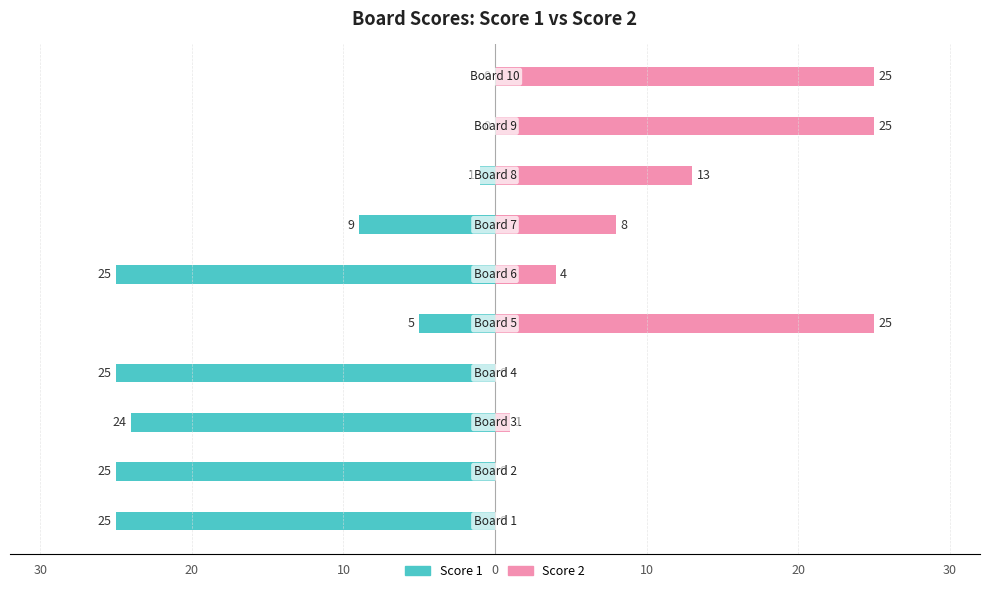

How many groups of bars are there?

10